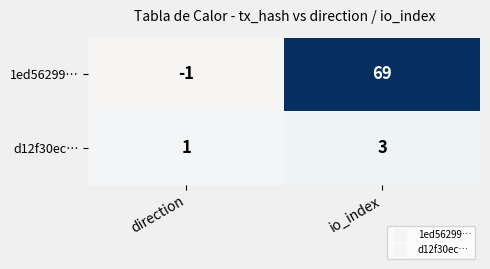

What is the spread (max minus min) of values at direction?

2